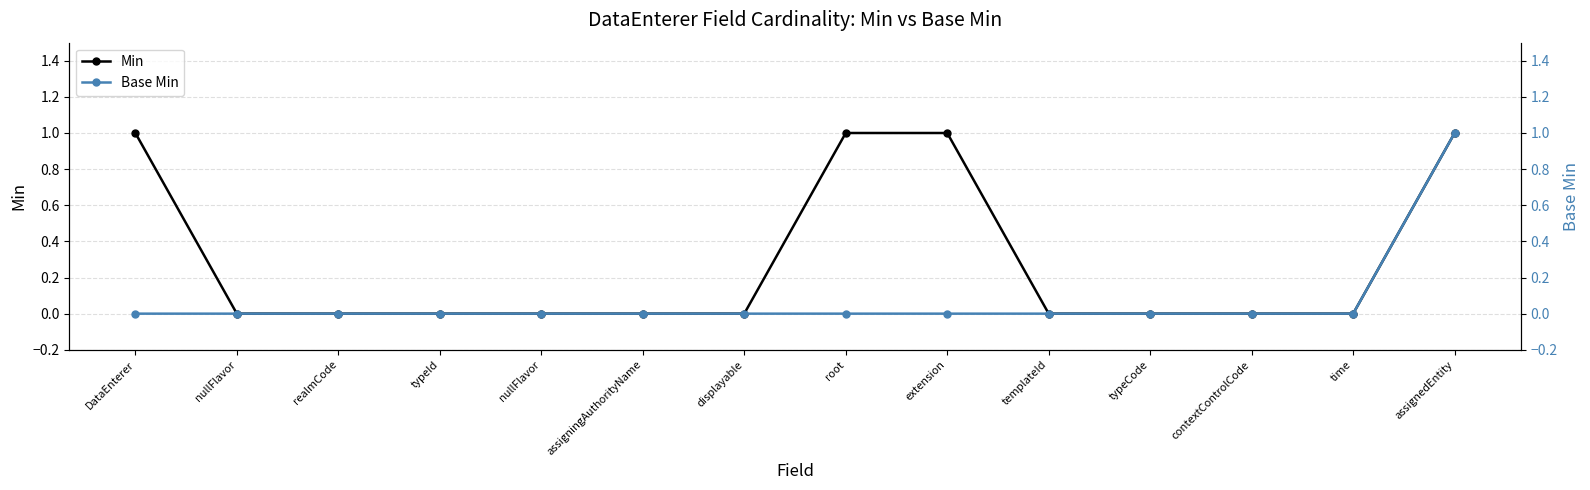

Which category has the highest value in the Base Min series?

assignedEntity